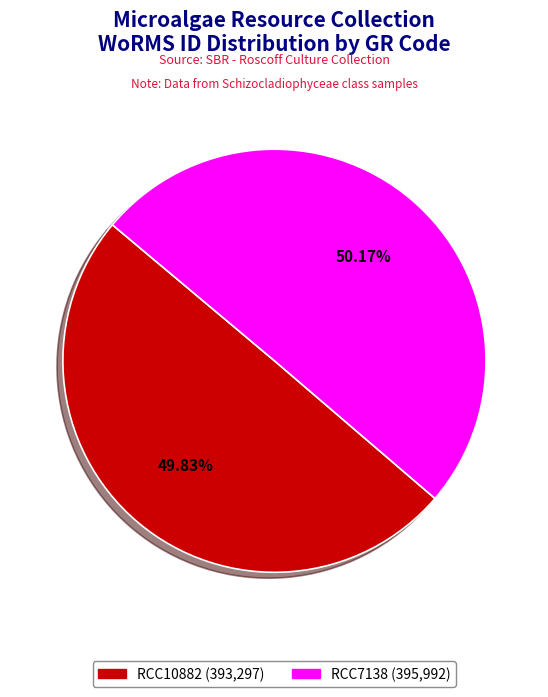

How many segments does this pie chart have?

2